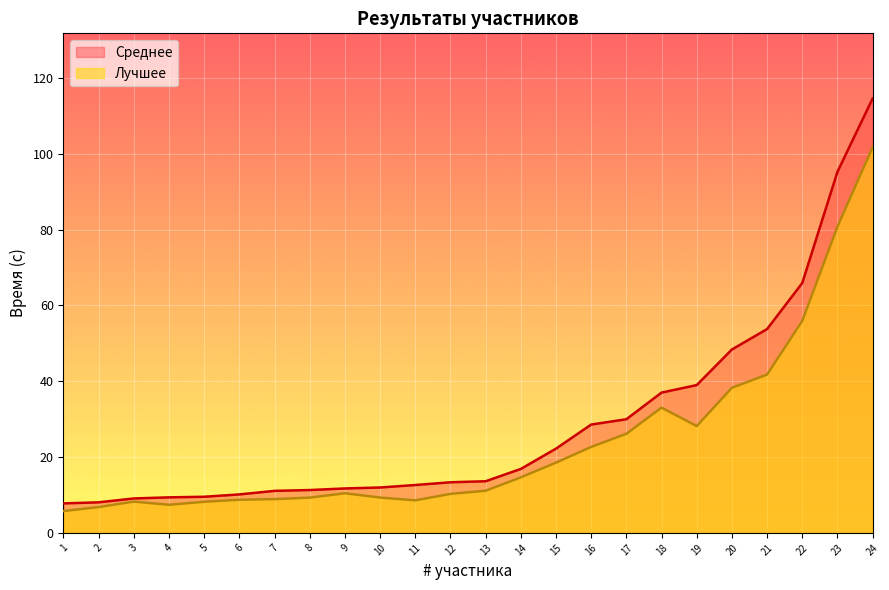

True or false: Лучшее has a value of 34.5 at 22.

False